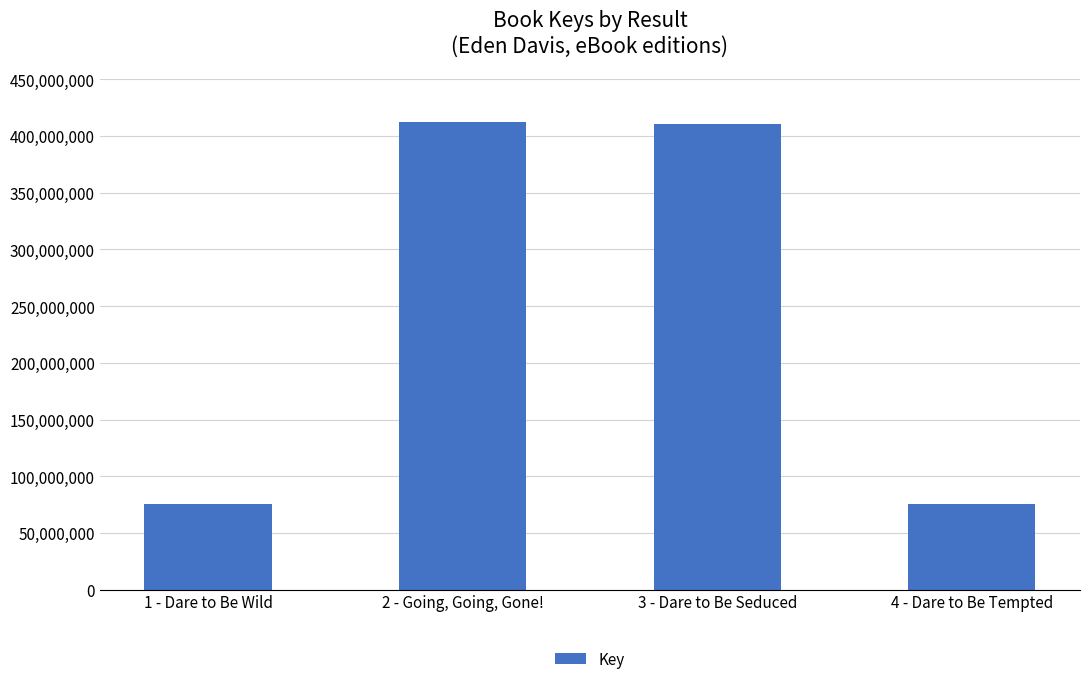

The chart shows a value of 688667591 at 3 - Dare to Be Seduced. True or false?

False